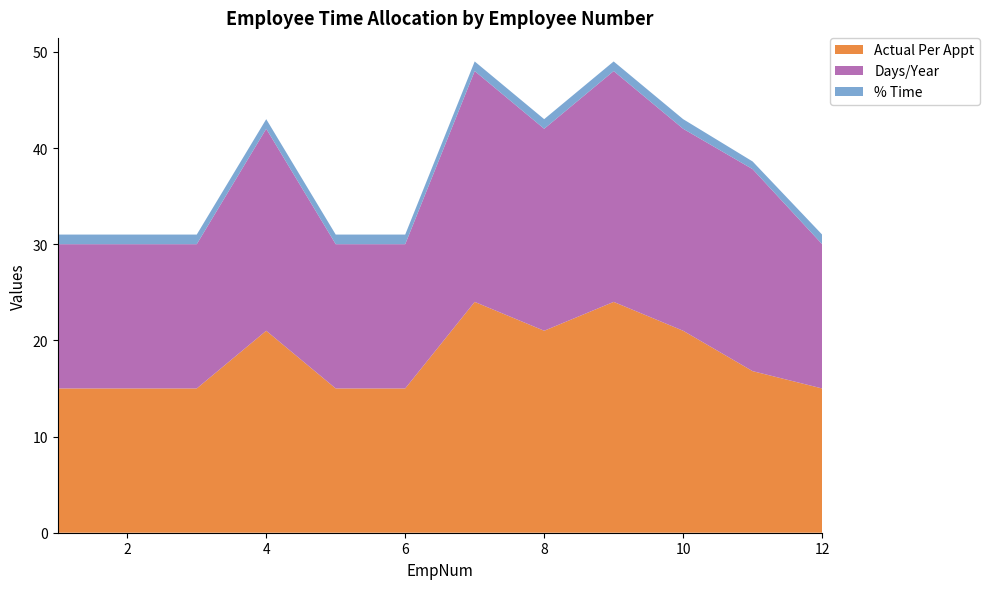

Reading left to right, what are all the values shown in this chart?

Actual Per Appt: 15.0	15.0	15.0	21.0	15.0	15.0	24.0	21.0	24.0	21.0	16.8	15.0
Days/Year: 15.0	15.0	15.0	21.0	15.0	15.0	24.0	21.0	24.0	21.0	21.0	15.0
% Time: 1.0	1.0	1.0	1.0	1.0	1.0	1.0	1.0	1.0	1.0	0.8	1.0